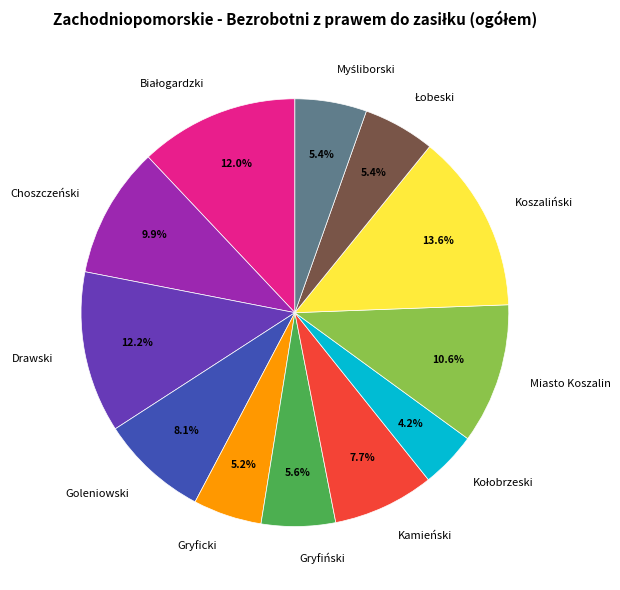

How many segments does this pie chart have?

12